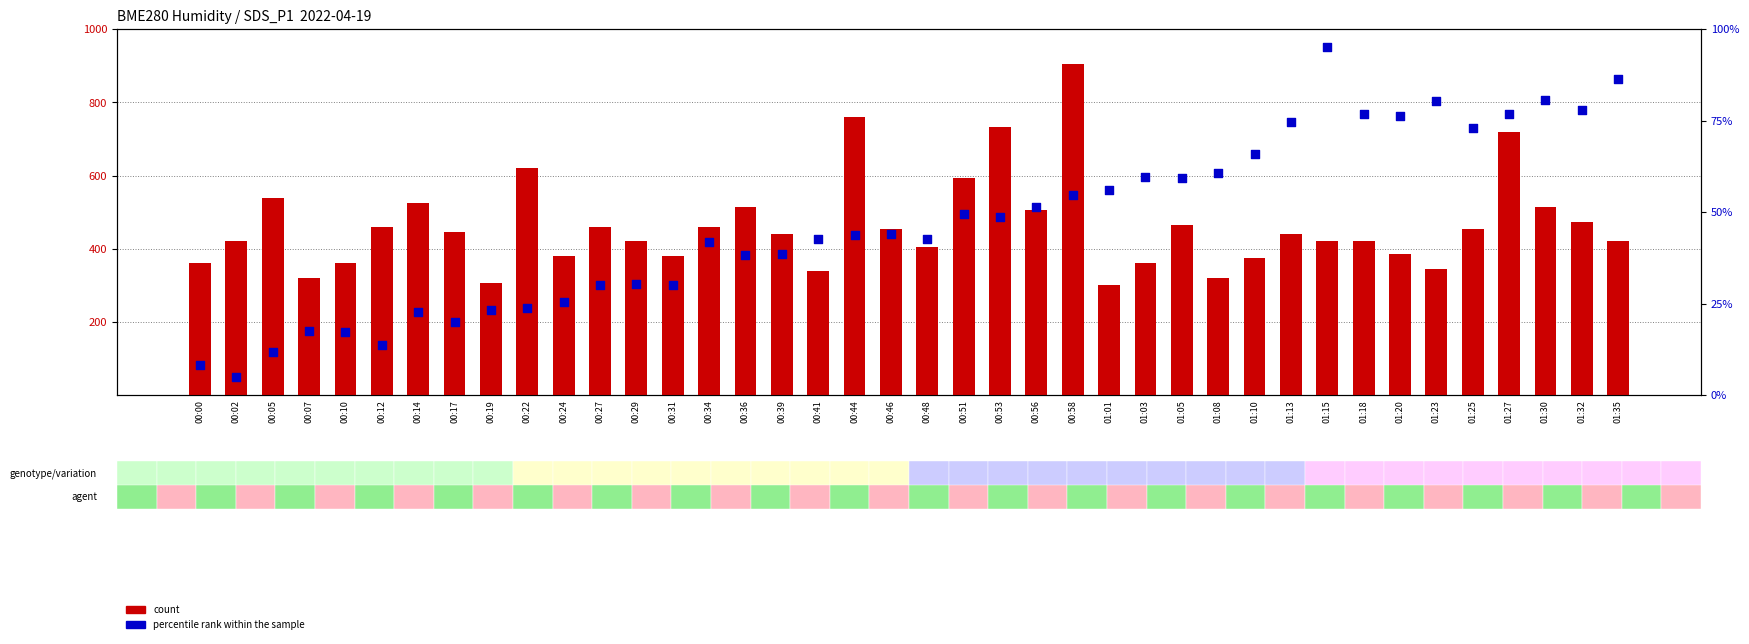

Which series has the largest Y range (max minus min)?

count